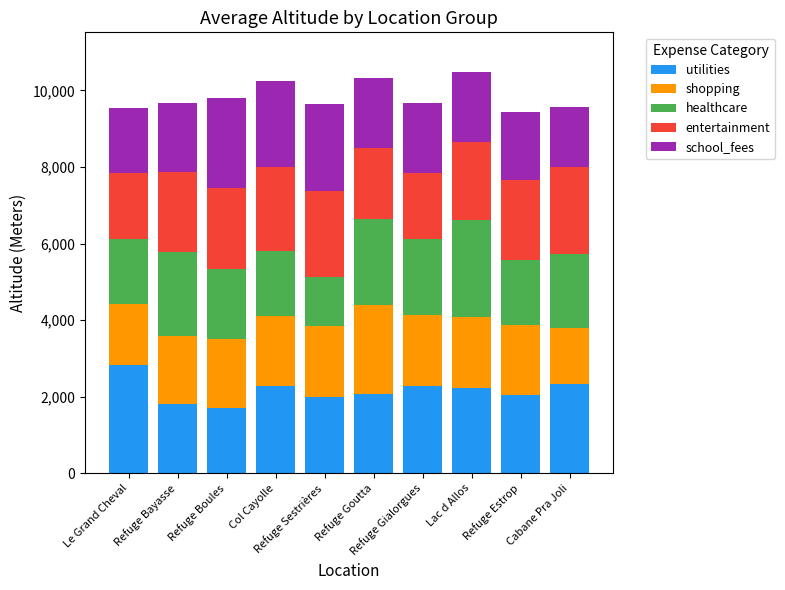

What is the minimum value for utilities?

1693